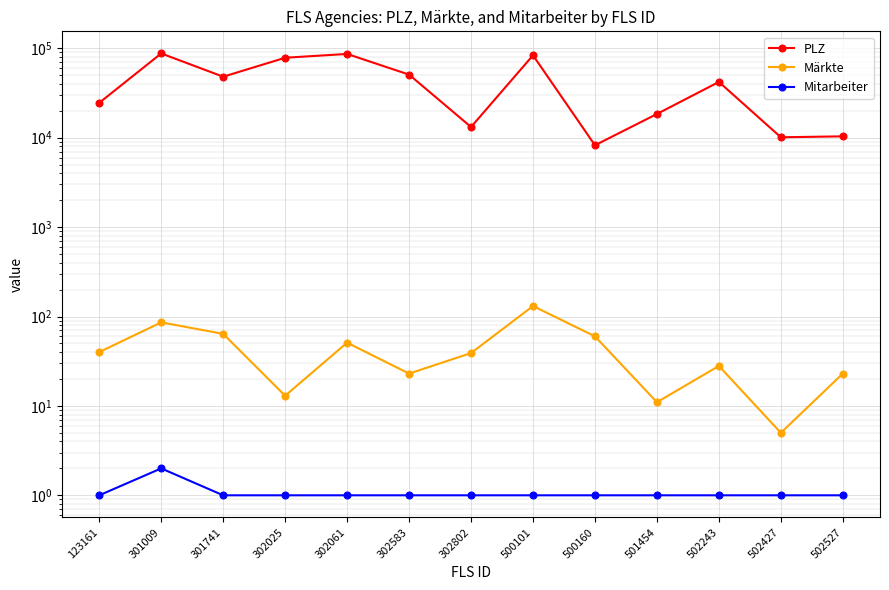

What value does the Mitarbeiter series have at 502427?

1